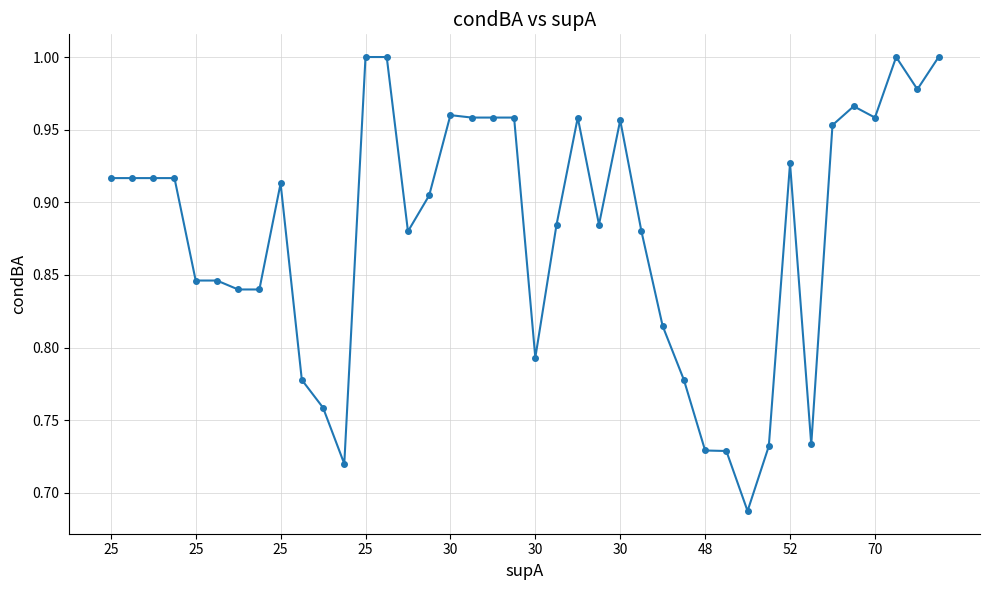

True or false: the data has more than 1 interior local peaks.

True